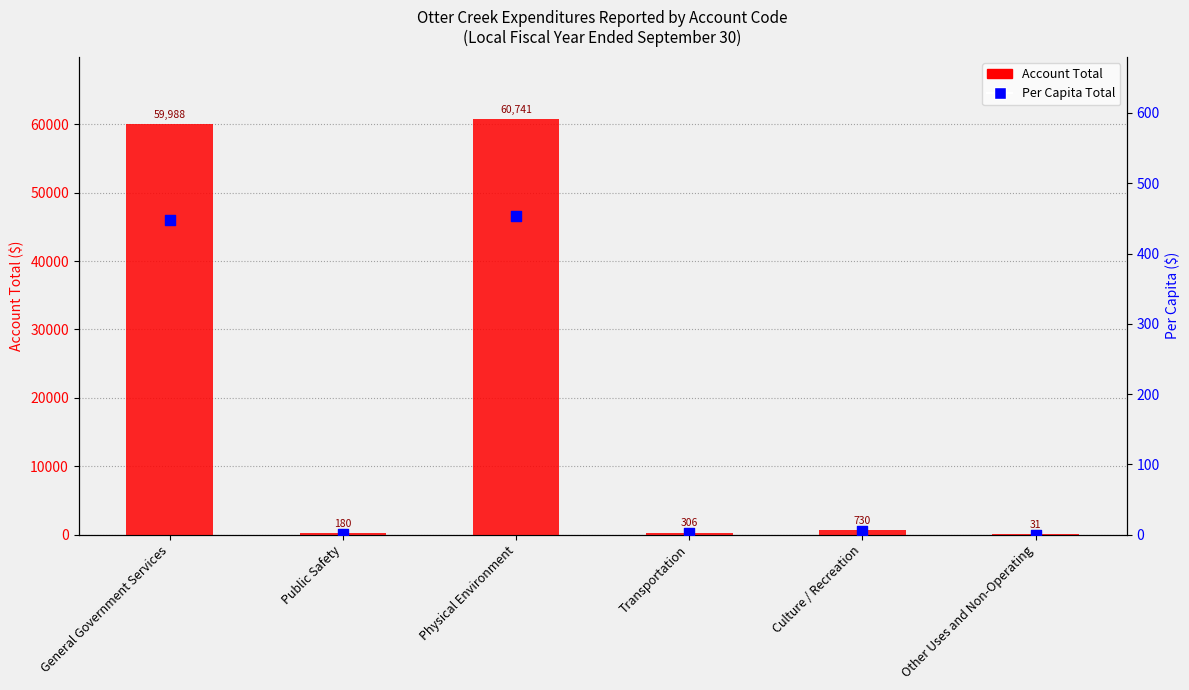

What is the total value across all series at General Government Services?

60435.7